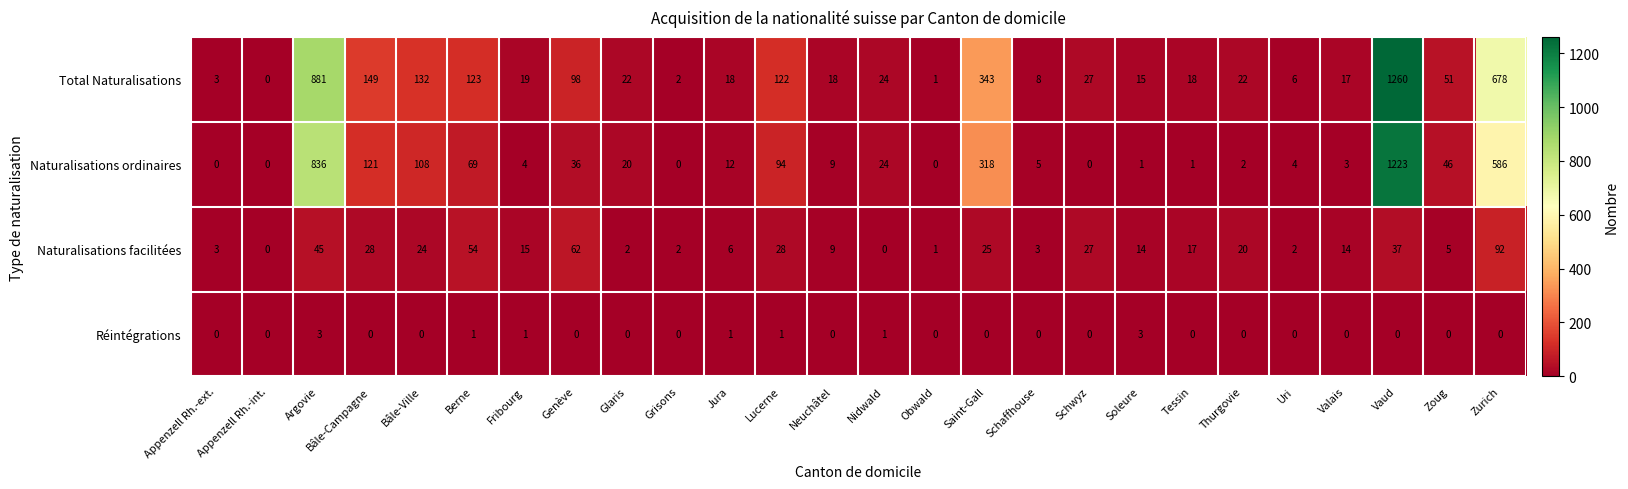

Between Appenzell Rh.-int. and Soleure, which series saw the biggest shift?

Total Naturalisations